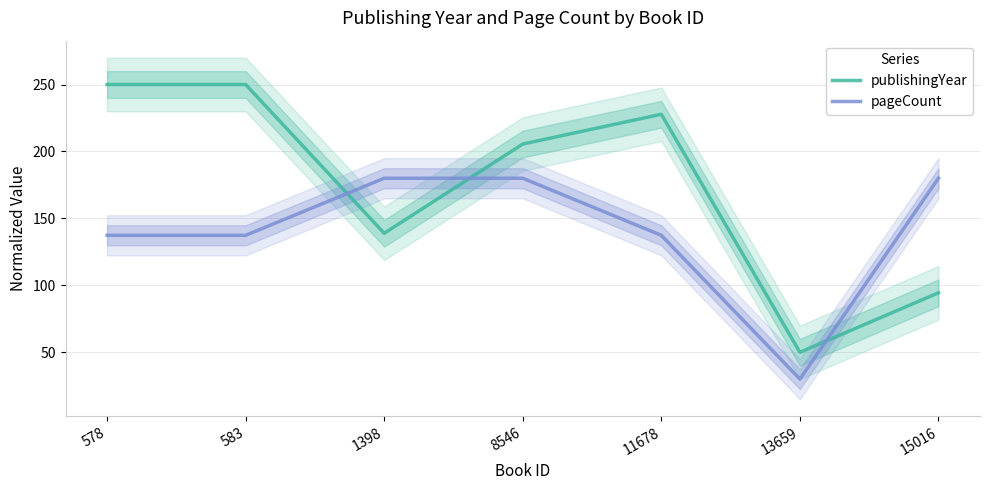

Reading left to right, list all the values displayed in this chart.

publishingYear: 578=250.0	583=250.0	1398=138.9	8546=205.6	11678=227.8	13659=50.0	15016=94.4
pageCount: 578=137.4	583=137.4	1398=180.0	8546=180.0	11678=137.4	13659=30.0	15016=180.0